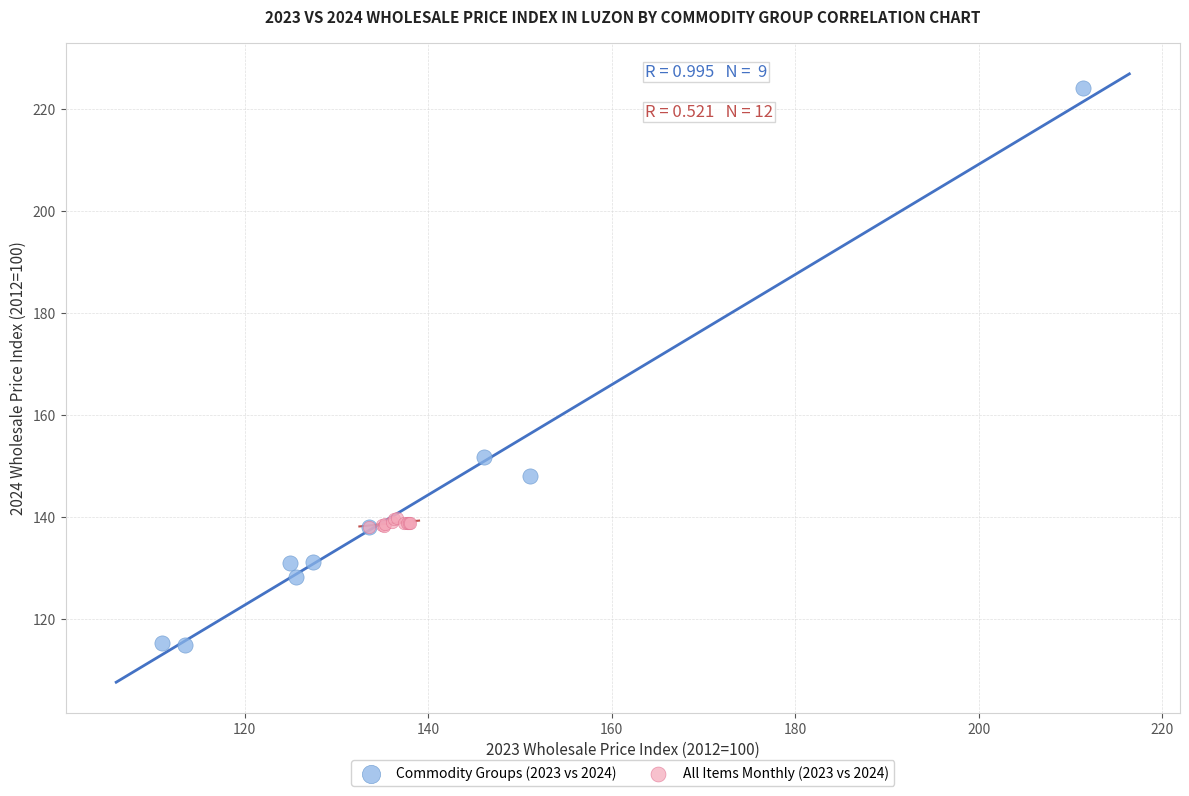

Which series reaches the minimum Y coordinate?

Commodity Groups (2023 vs 2024)